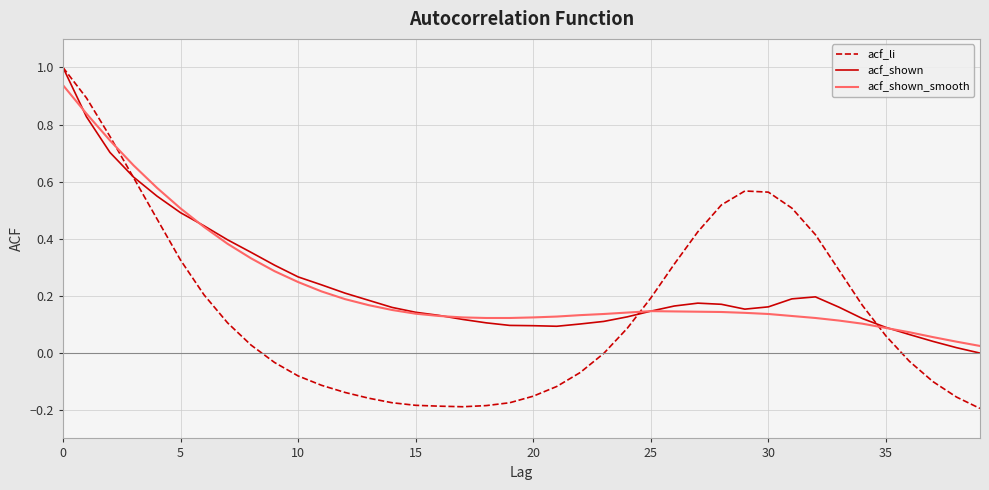

What is the highest value of the acf_li series?

1.0